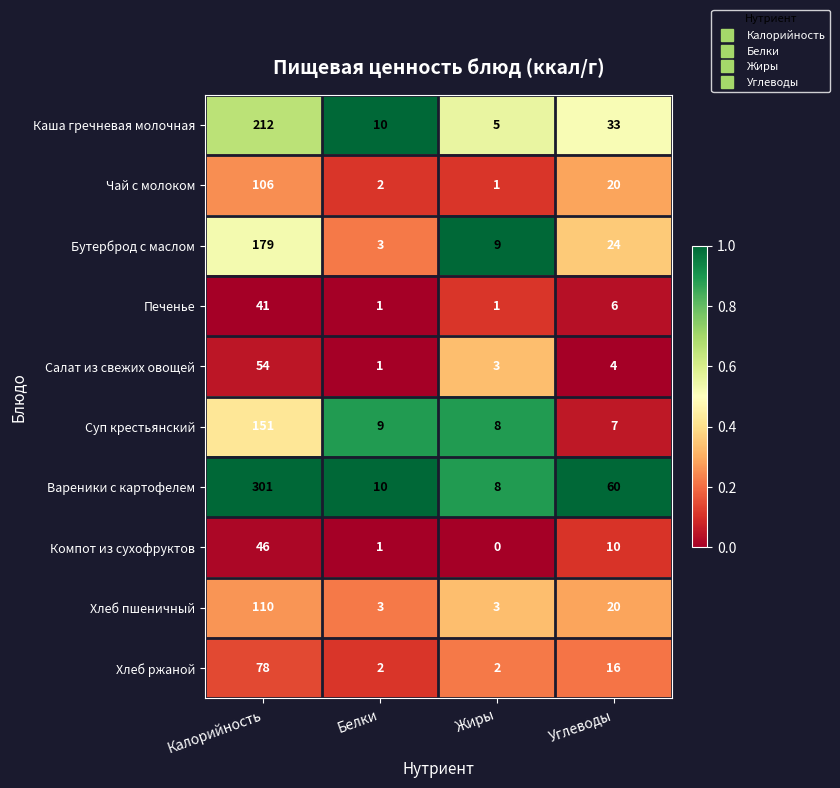

Read the Компот из сухофруктов value at Калорийность, to the nearest 5.

45